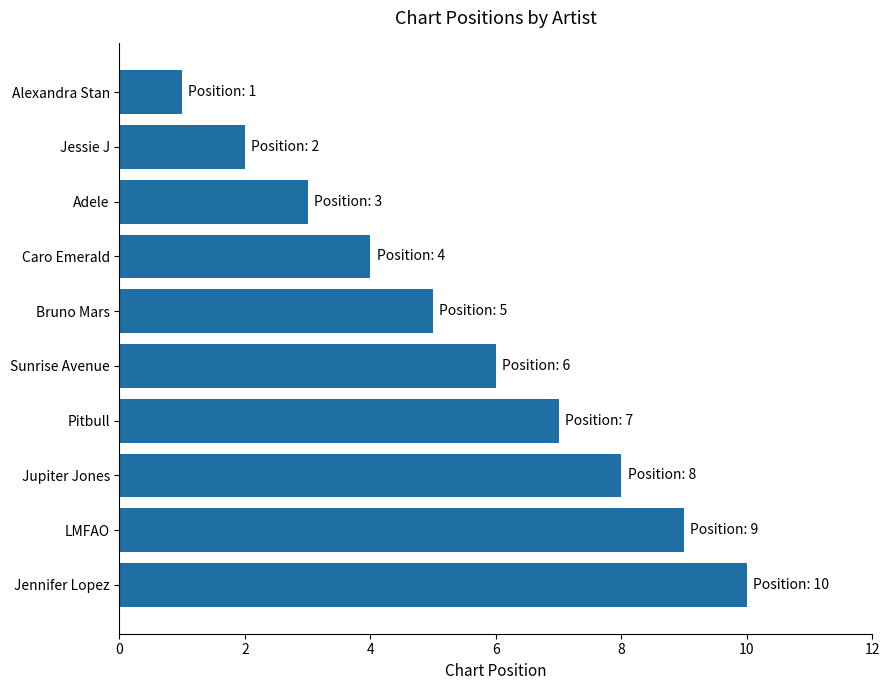

What is the change in value from Caro Emerald to Pitbull?

+3